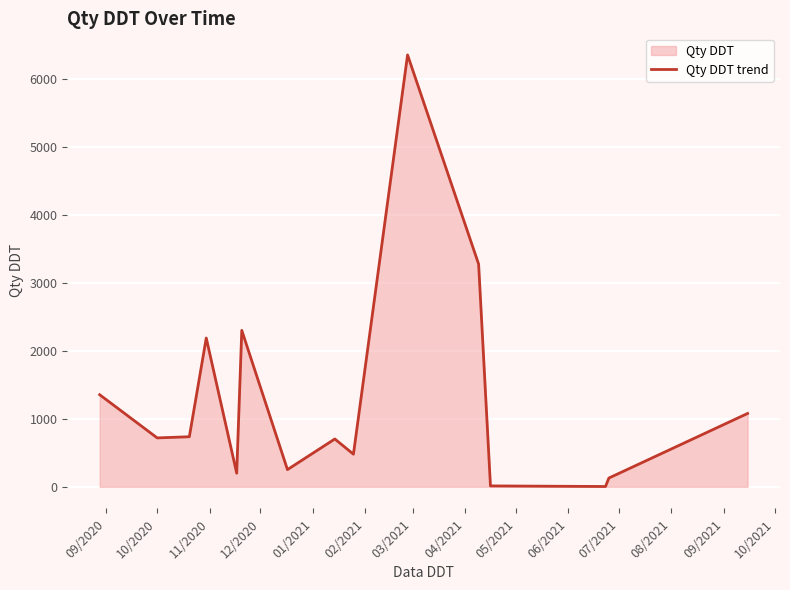

What is the difference between the maximum and minimum values?

6355.8